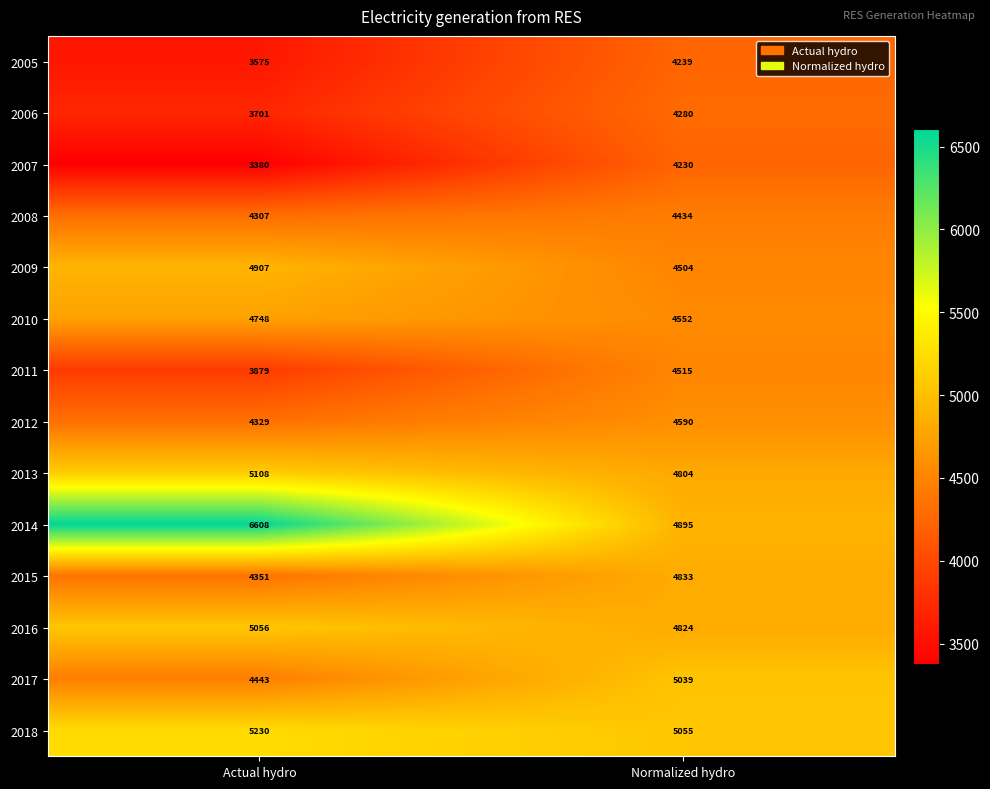

What is the smallest value displayed?

3380